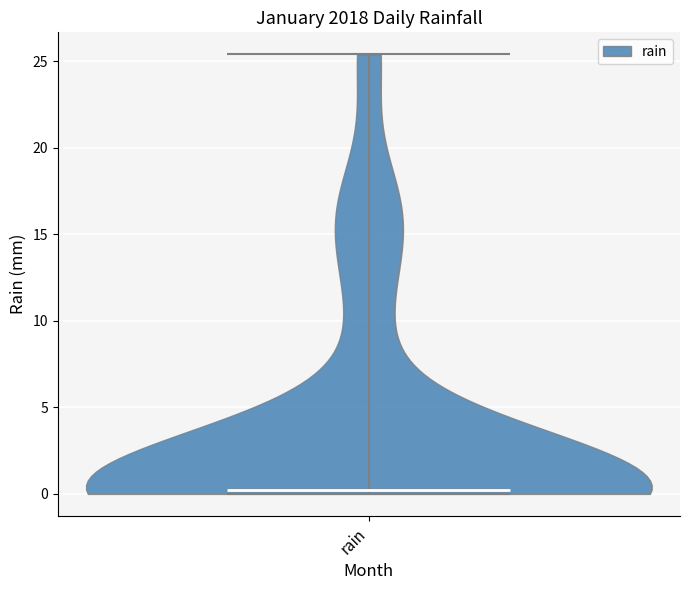

Read this violin plot against the y-axis: where its median line is, and the lowest and highest points the violin reaches. The values are not printed on the chart, so give them approximately, as read against the axis.

median line 0.0, lowest point 0.0, highest point 25.5